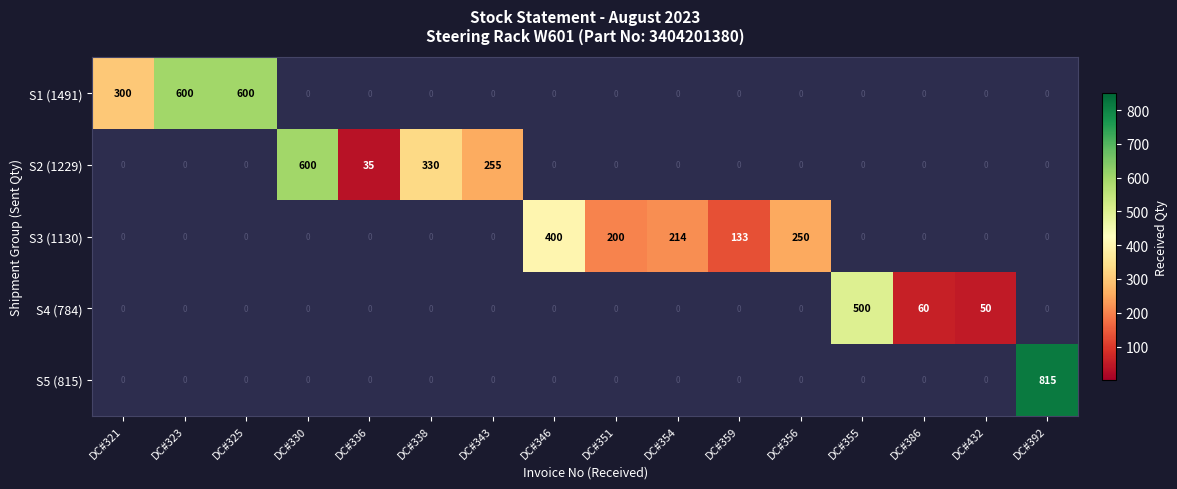

At which label is S3 (1130) closest to 200?

DC#351